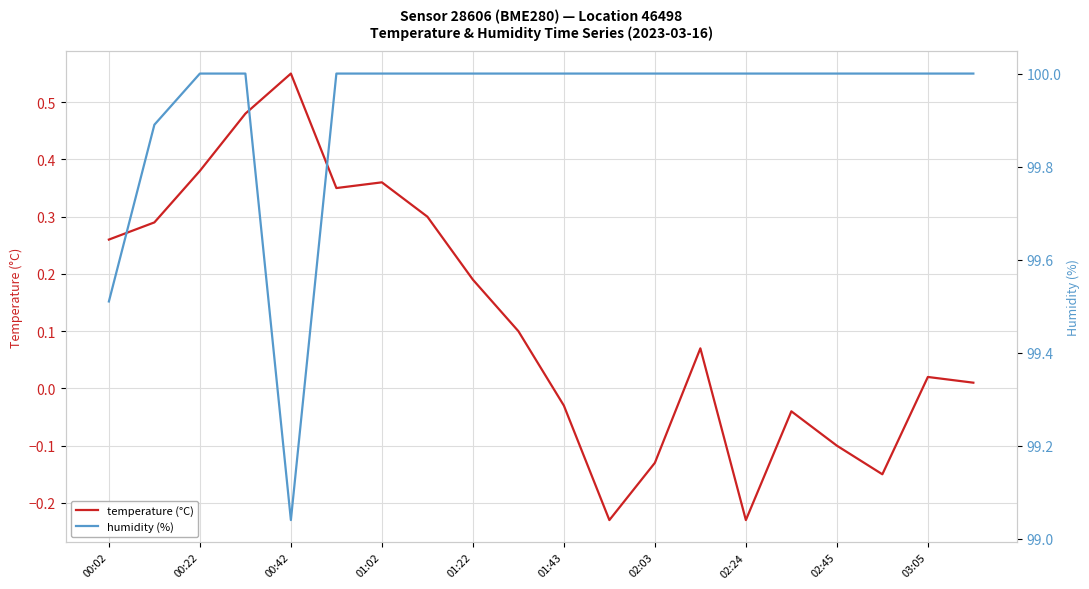

Is this an area chart (filled region under the line)?

No